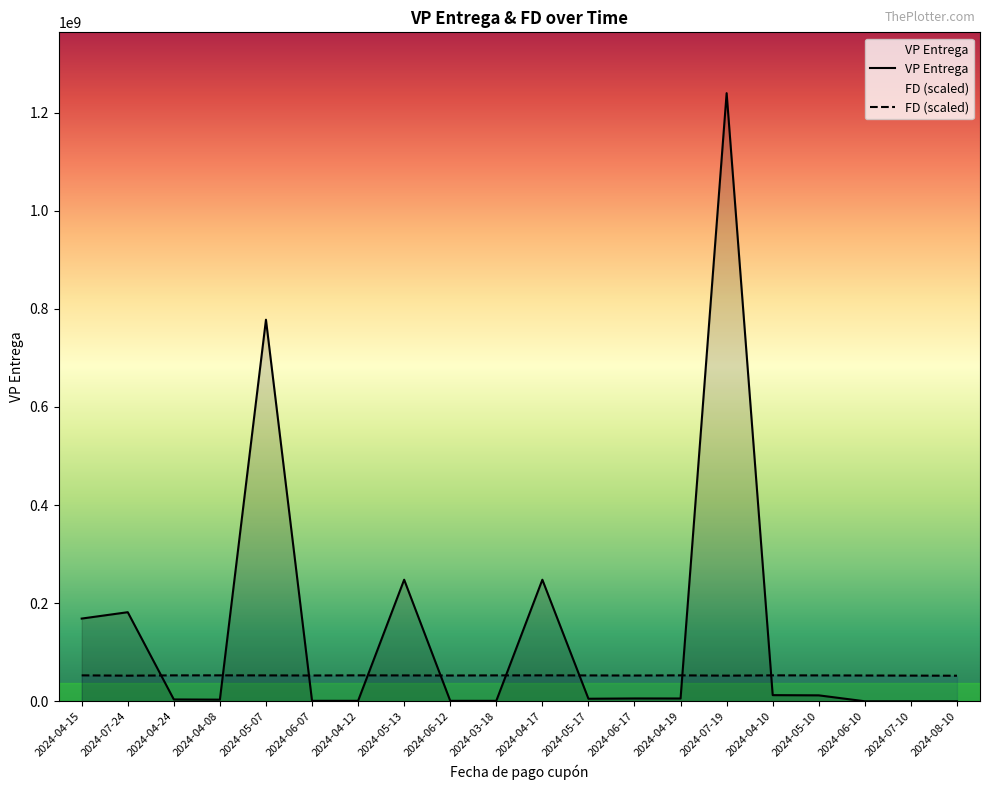

Between which two adjacent categories do VP Entrega and FD (scaled) first intersect?

2024-07-24 and 2024-04-24